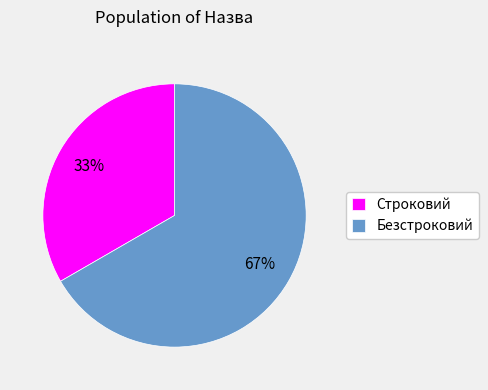

To the nearest percent, what is the combined percentage of Безстроковий and Строковий?

100%